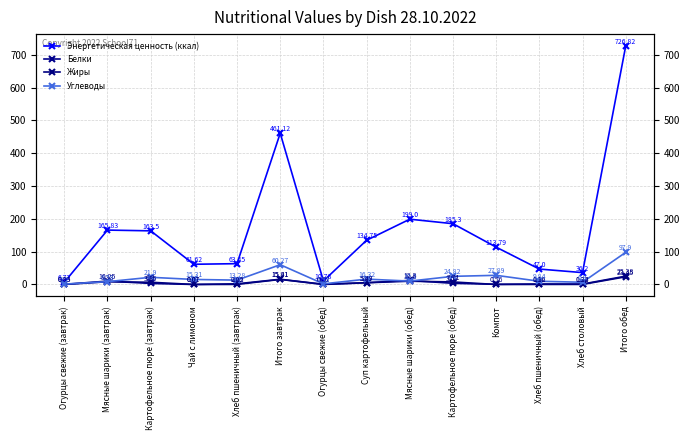

How many series are shown in this chart?

4